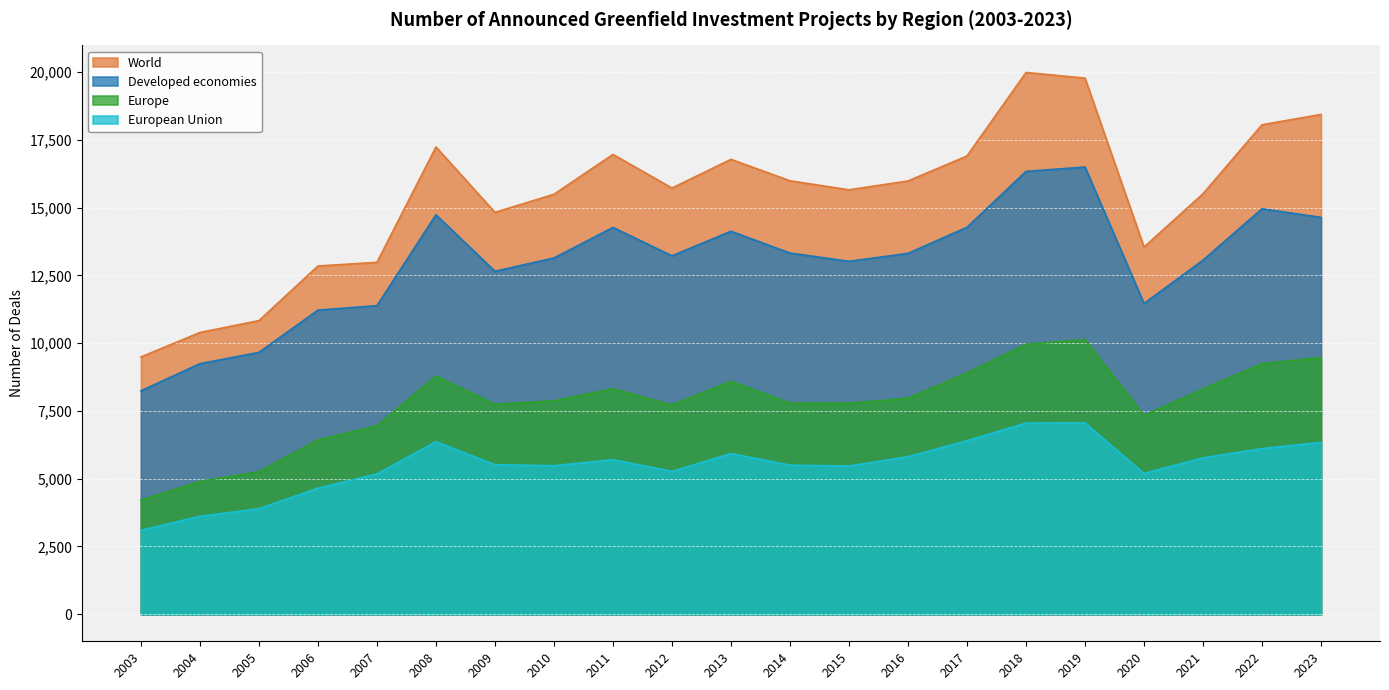

The European Union series shows 9118 at 2014. True or false?

False